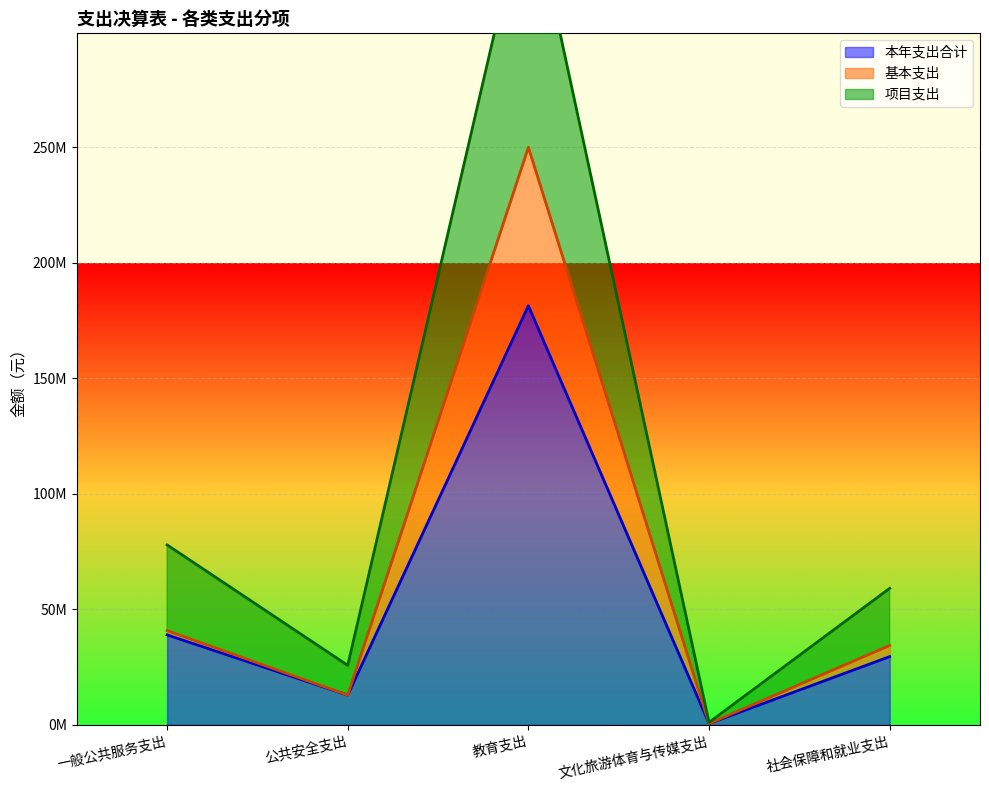

True or false: 基本支出 and 本年支出合计 cross at least once.

False